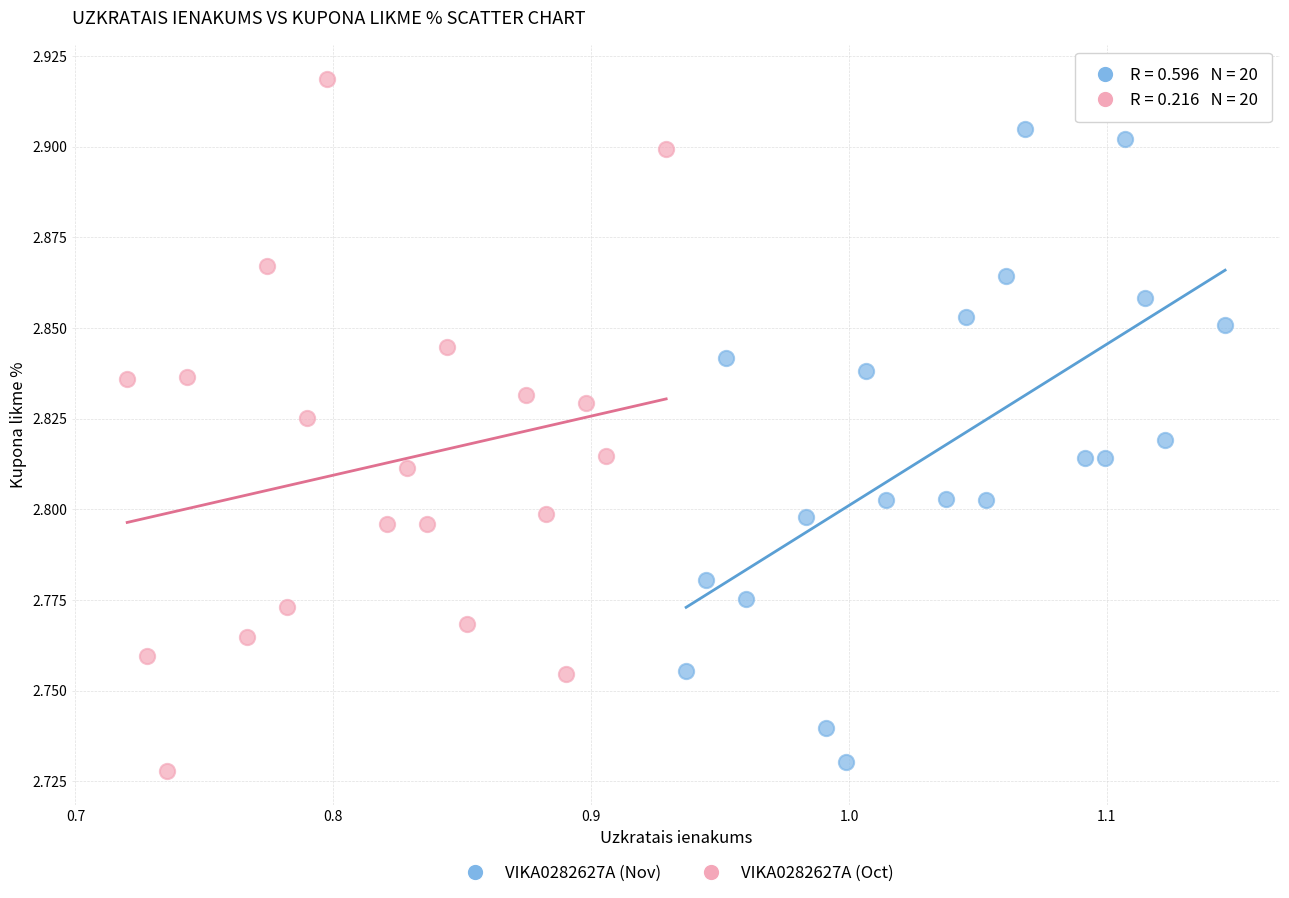

Which series has the widest spread of Y values?

VIKA0282627A (Oct)